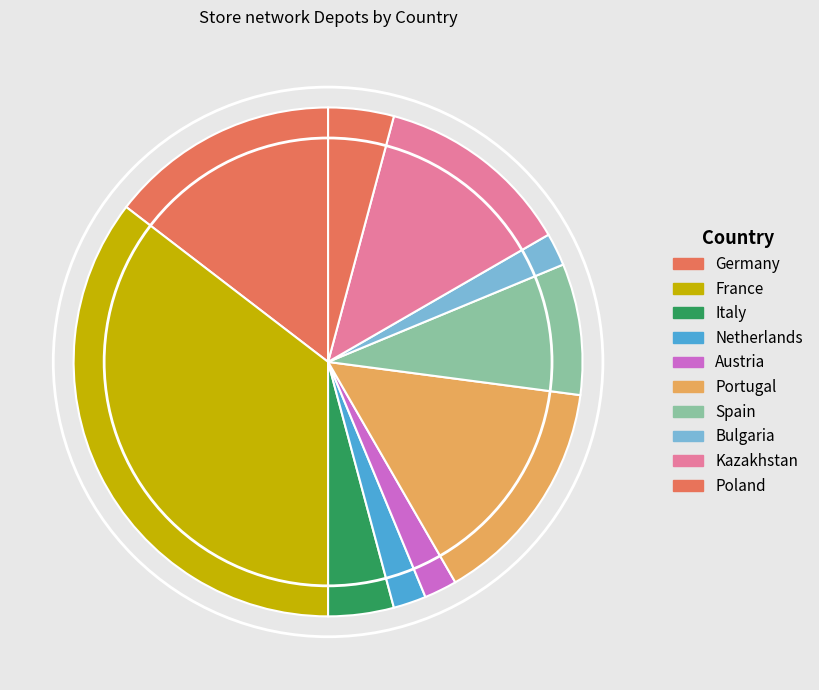

Is it true that Germany is 2% of the pie?

False